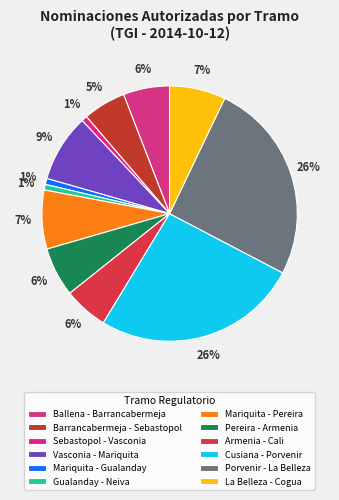

How many segments does this pie chart have?

12